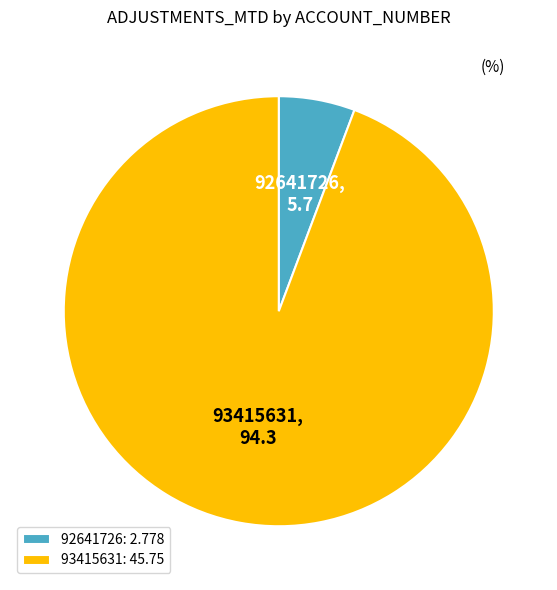

Which slice is the largest?

93415631